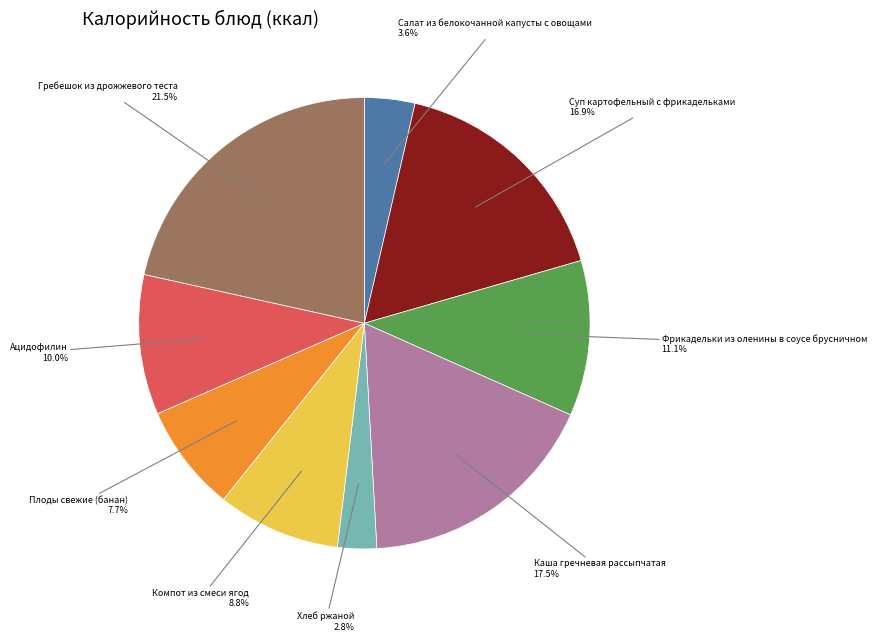

Does any single category account for the majority?

No